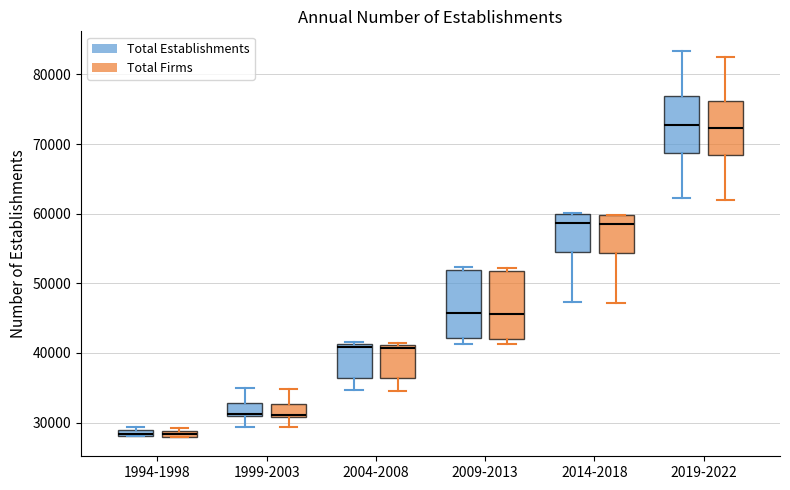

Where does the lower whisker of the box for 2004-2008 (Total Firms) end on the y-axis? The values are not printed on the chart, so give them approximately, as read against the axis.

35000